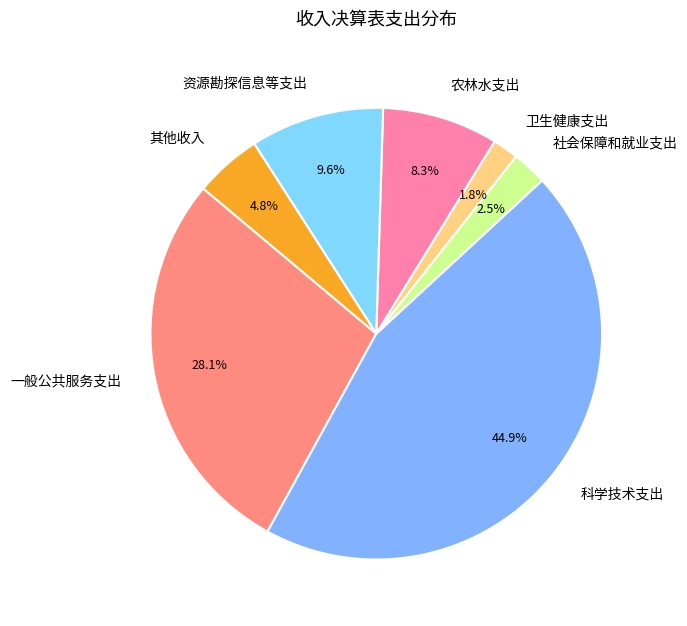

To the nearest percent, what is the combined percentage of 一般公共服务支出 and 卫生健康支出?

30%